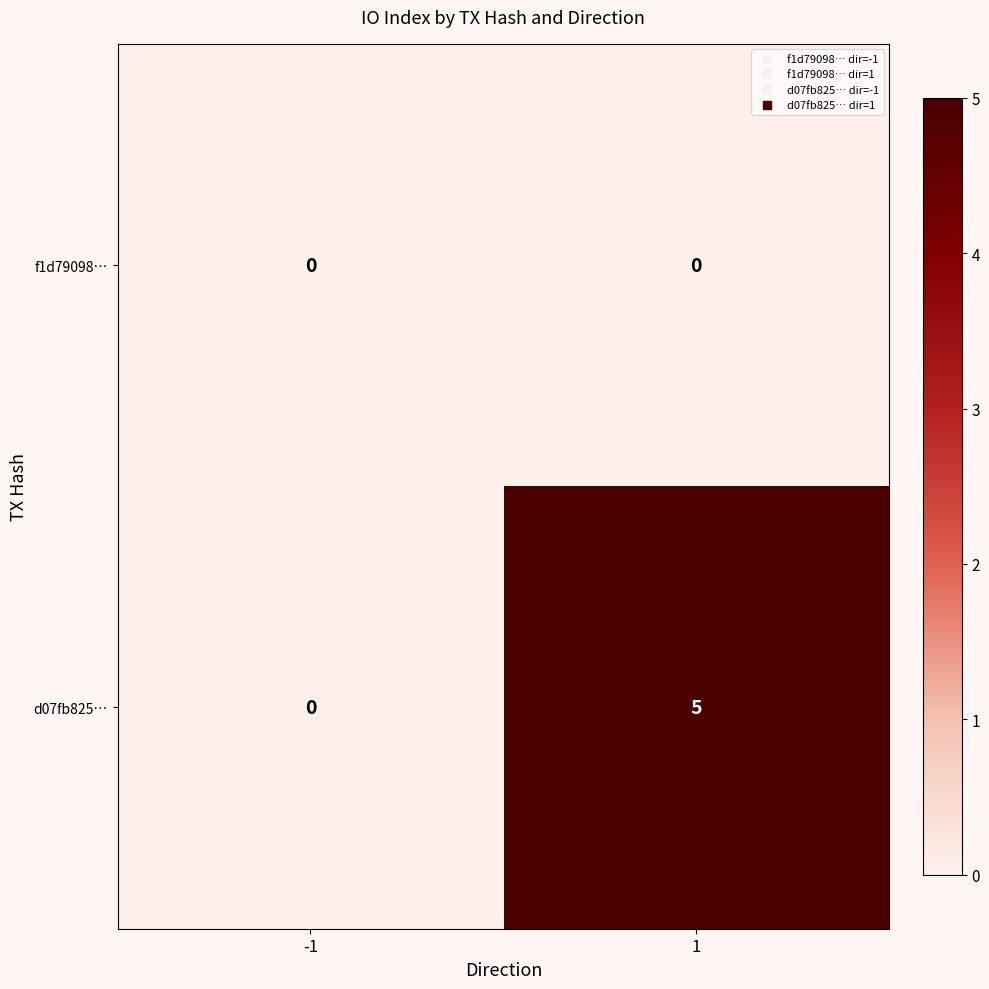

What is the sum of all d07fb825… values?

5